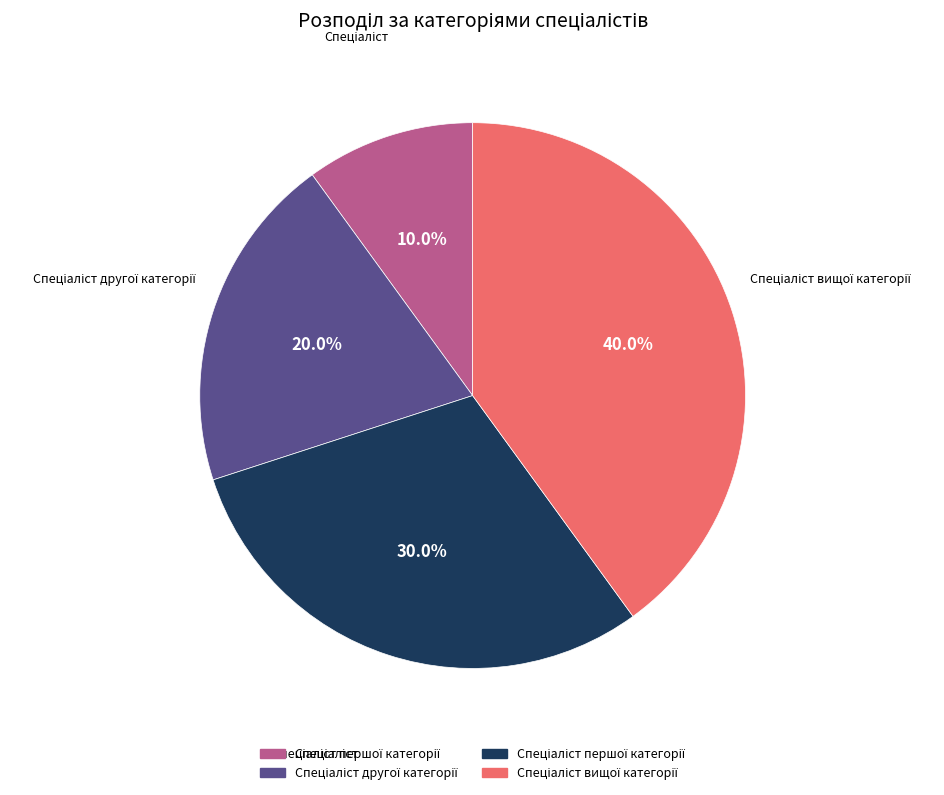

Is there a majority slice in this chart?

No